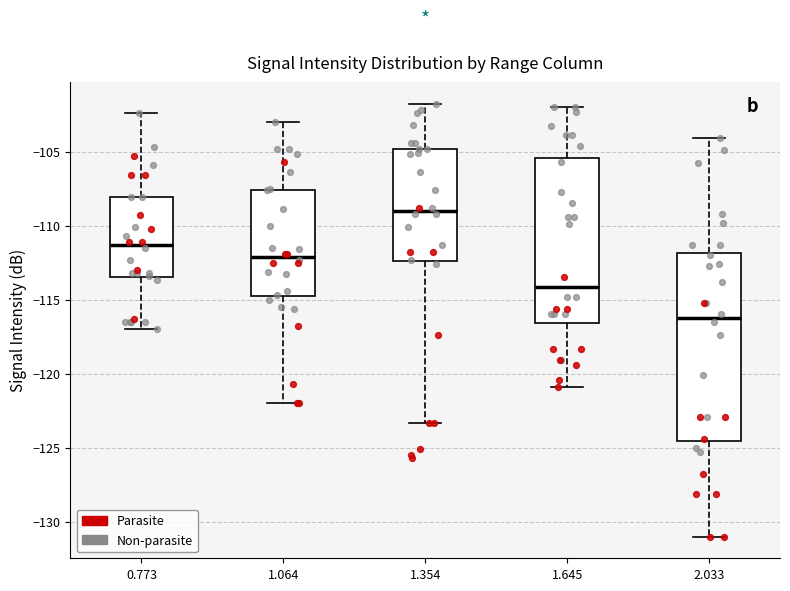

Reading left to right, read every box against the y-axis: the position of its median line, the range the box covers, and the ends of its whiskers. The values are not printed on the chart, so give them approximately, as read against the axis.

0.773: median -111.5, box -113.5 to -108.0, whiskers -117.0 to -102.5
1.064: median -112.0, box -115.0 to -107.5, whiskers -122.0 to -103.0
1.354: median -109.0, box -112.5 to -105.0, whiskers -123.5 to -102.0
1.645: median -114.0, box -116.5 to -105.5, whiskers -121.0 to -102.0
2.033: median -116.0, box -124.5 to -112.0, whiskers -131.0 to -104.0